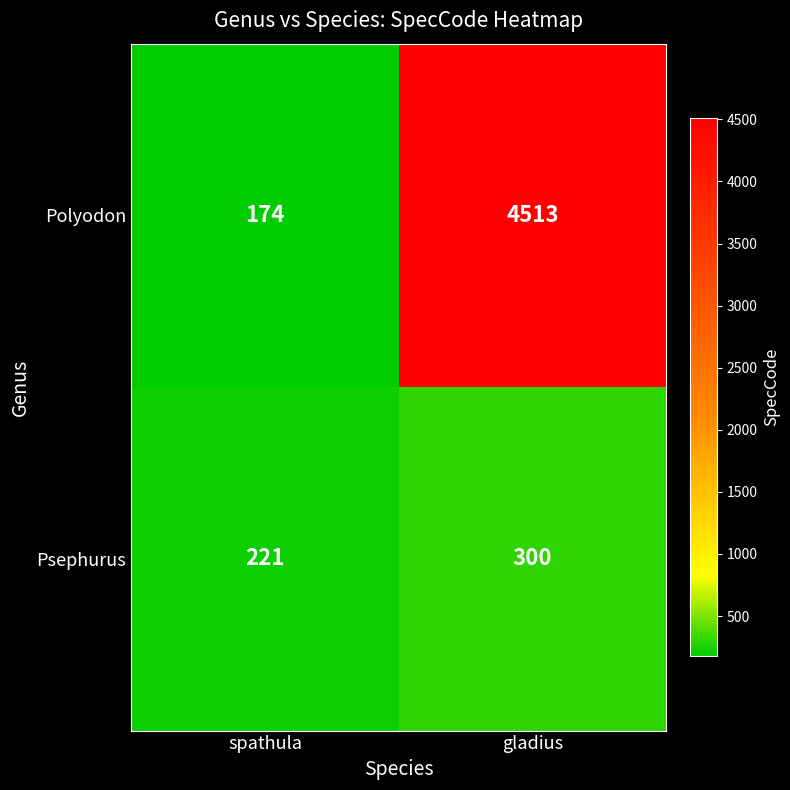

Read the Polyodon value at gladius.

4513